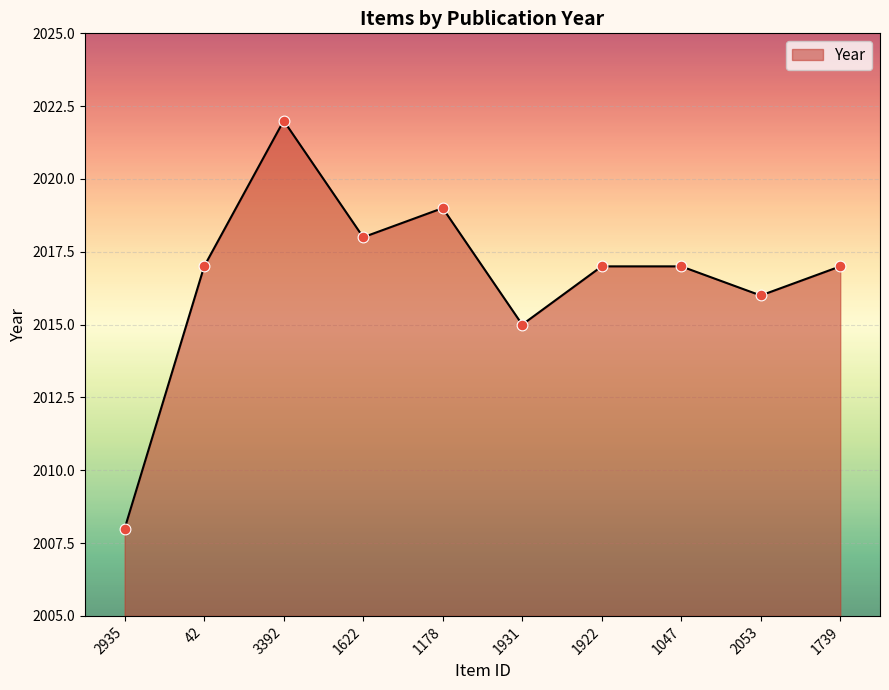

Which has a higher value, 3392 or 1931?

3392